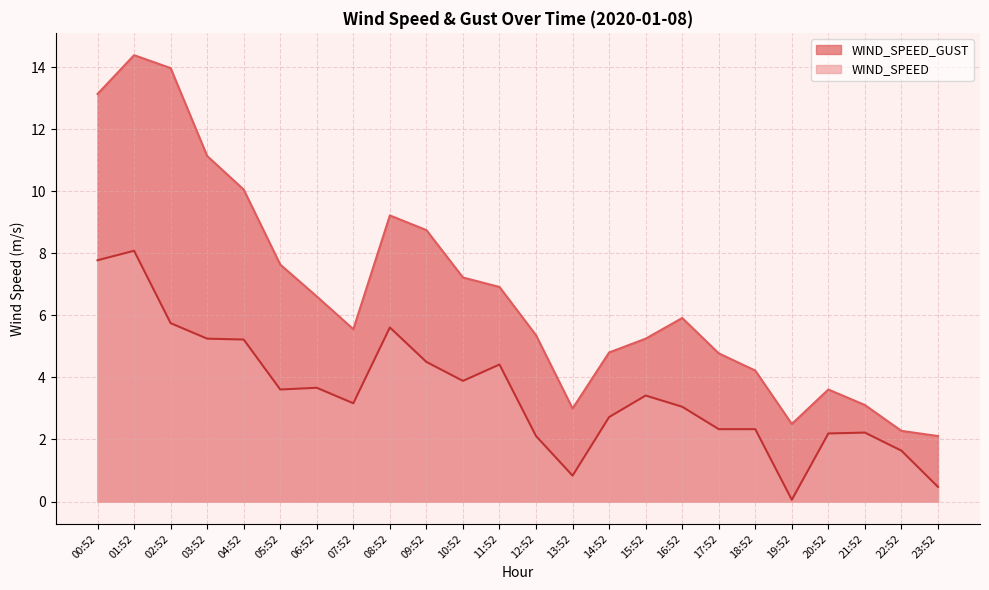

True or false: WIND_SPEED and WIND_SPEED_GUST cross at least once.

False